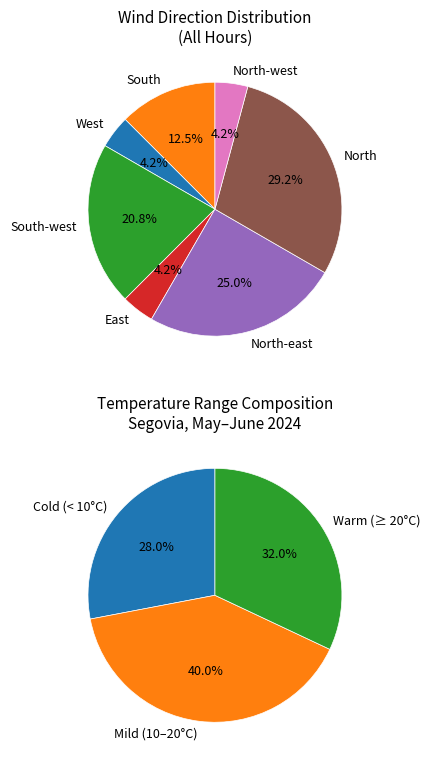

Is there any slice that represents more than half of the pie?

No